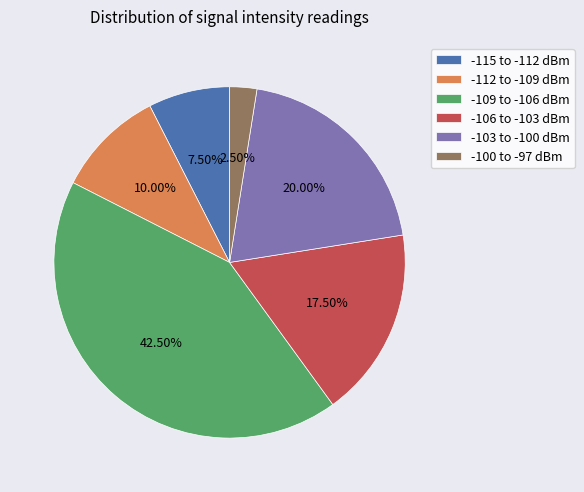

To the nearest percent, what is the average slice percentage?

17%